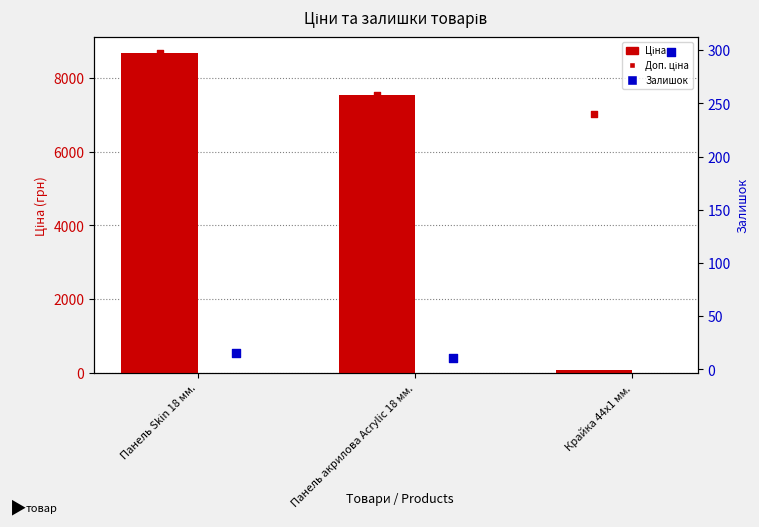

At how many categories does at least one series exceed 2393?

3